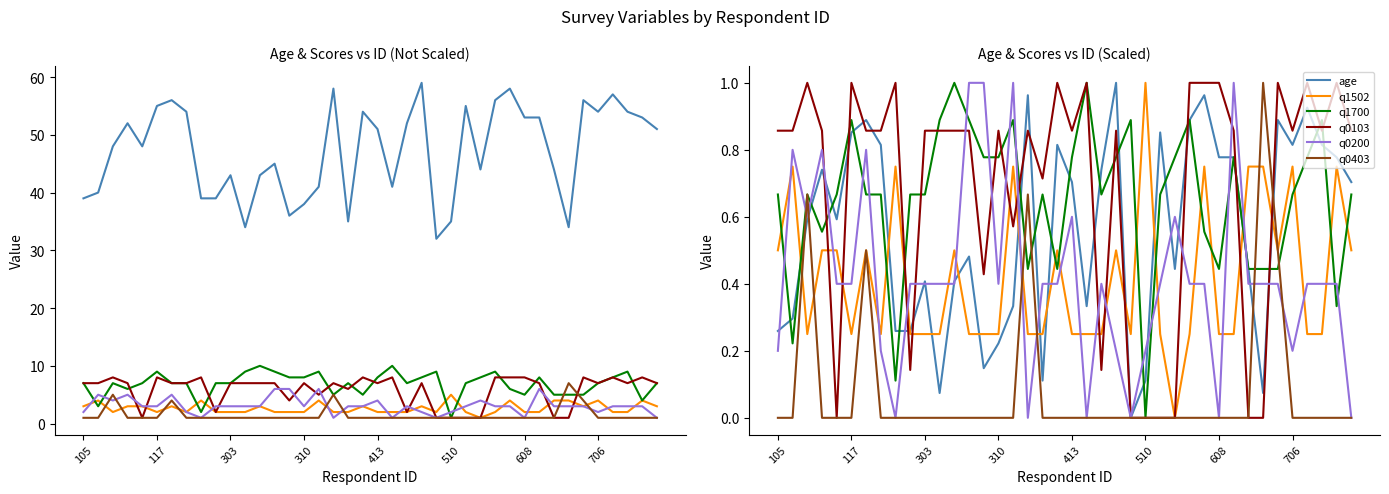

In age, how many points are lower than both neighbors (excluding endpoints)?

9